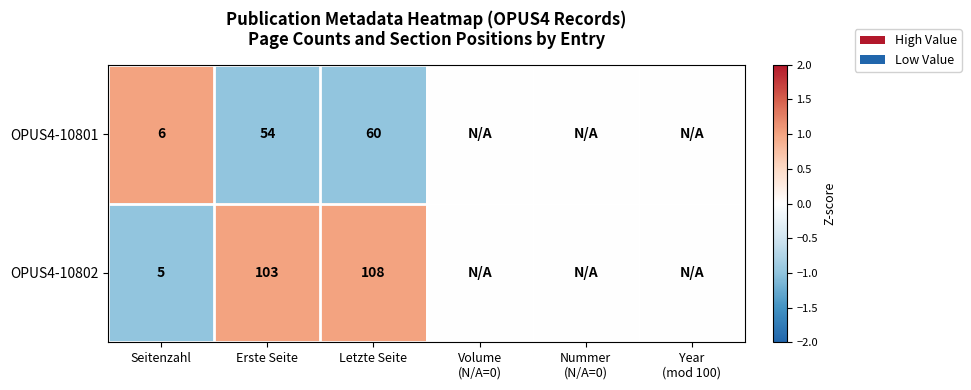

At Seitenzahl, list the series in order from smallest to largest.

OPUS4-10802, OPUS4-10801